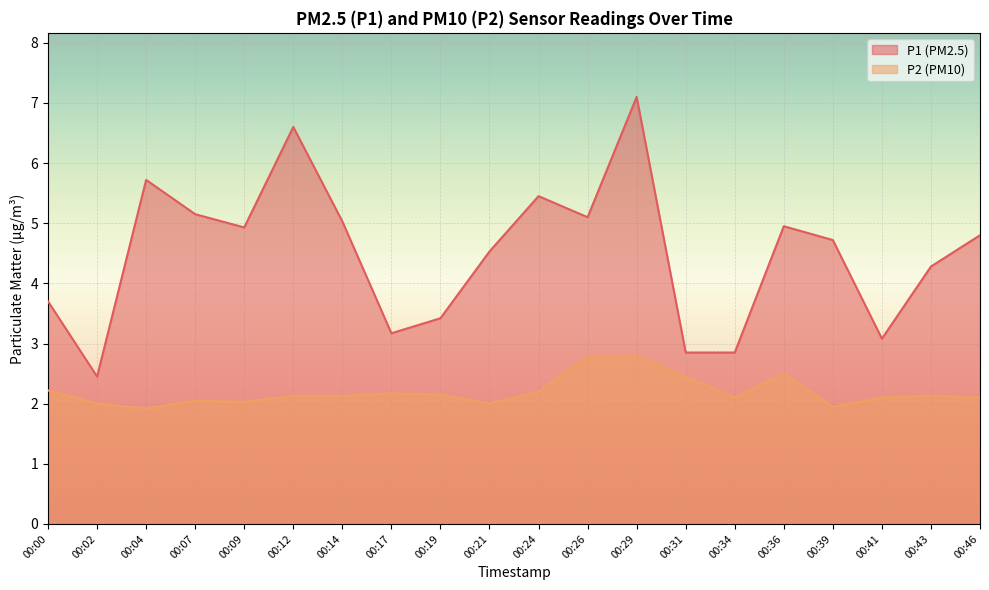

What is the minimum value shown in the chart?

1.9